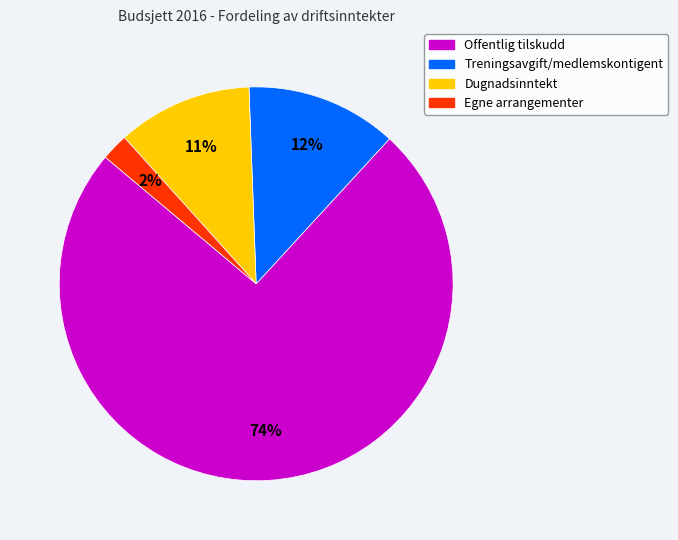

Rank the categories by value from highest to lowest.

Offentlig tilskudd, Treningsavgift/medlemskontigent, Dugnadsinntekt, Egne arrangementer